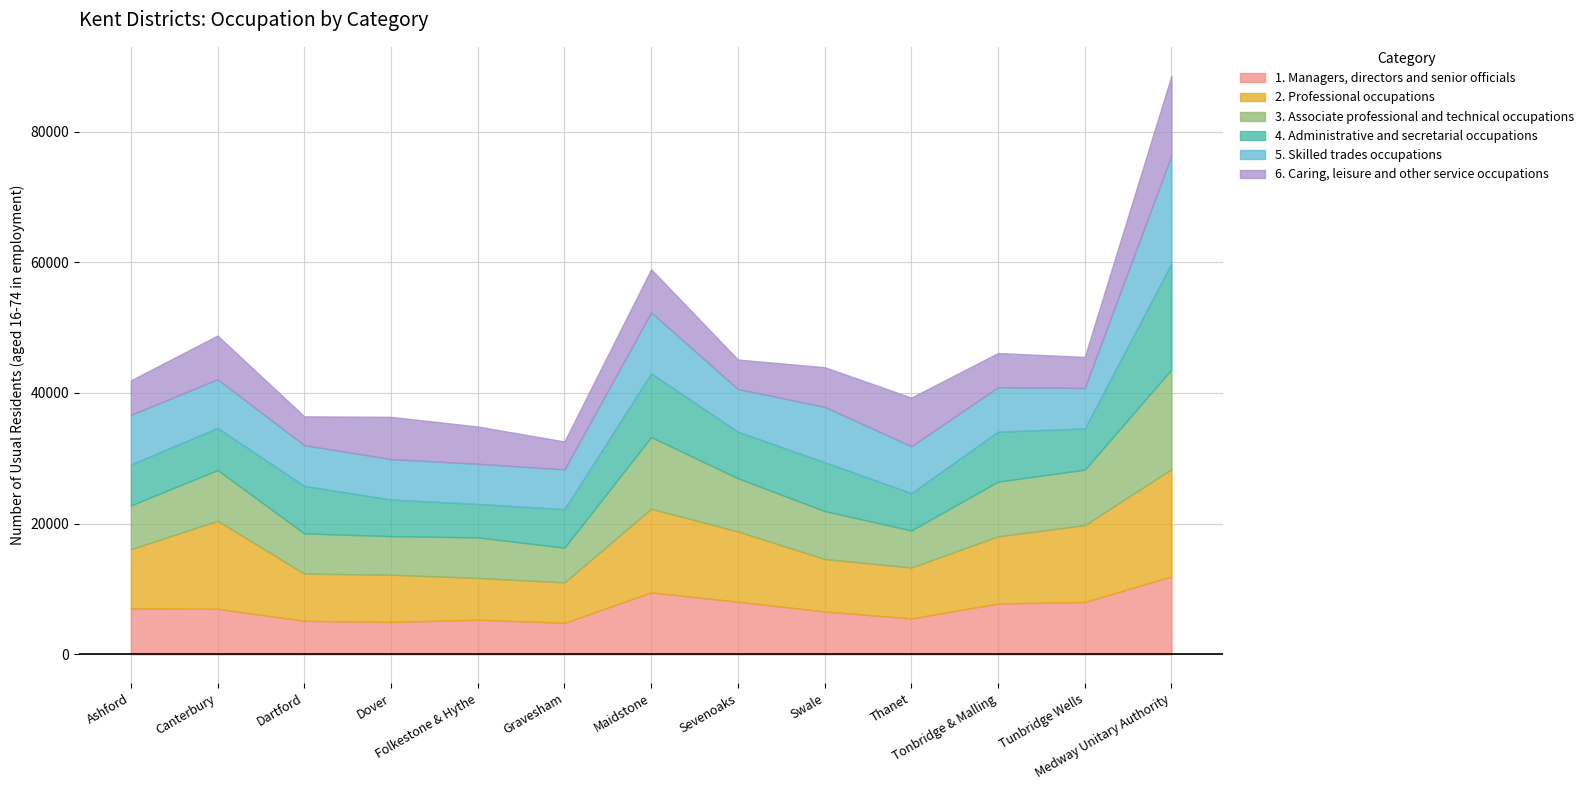

What is the minimum value shown in the chart?

4281